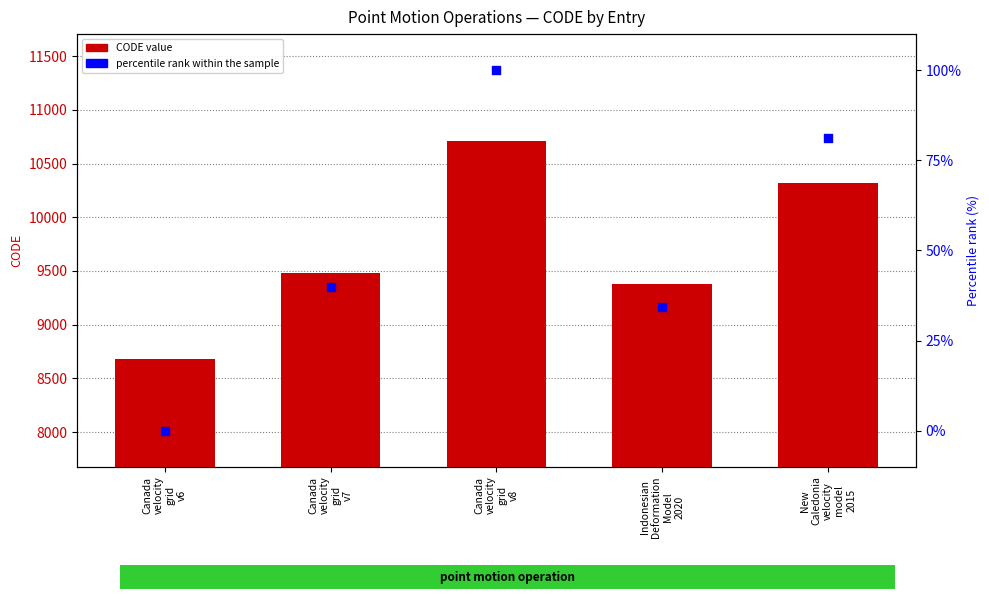

Which series has the largest total across all categories?

CODE value